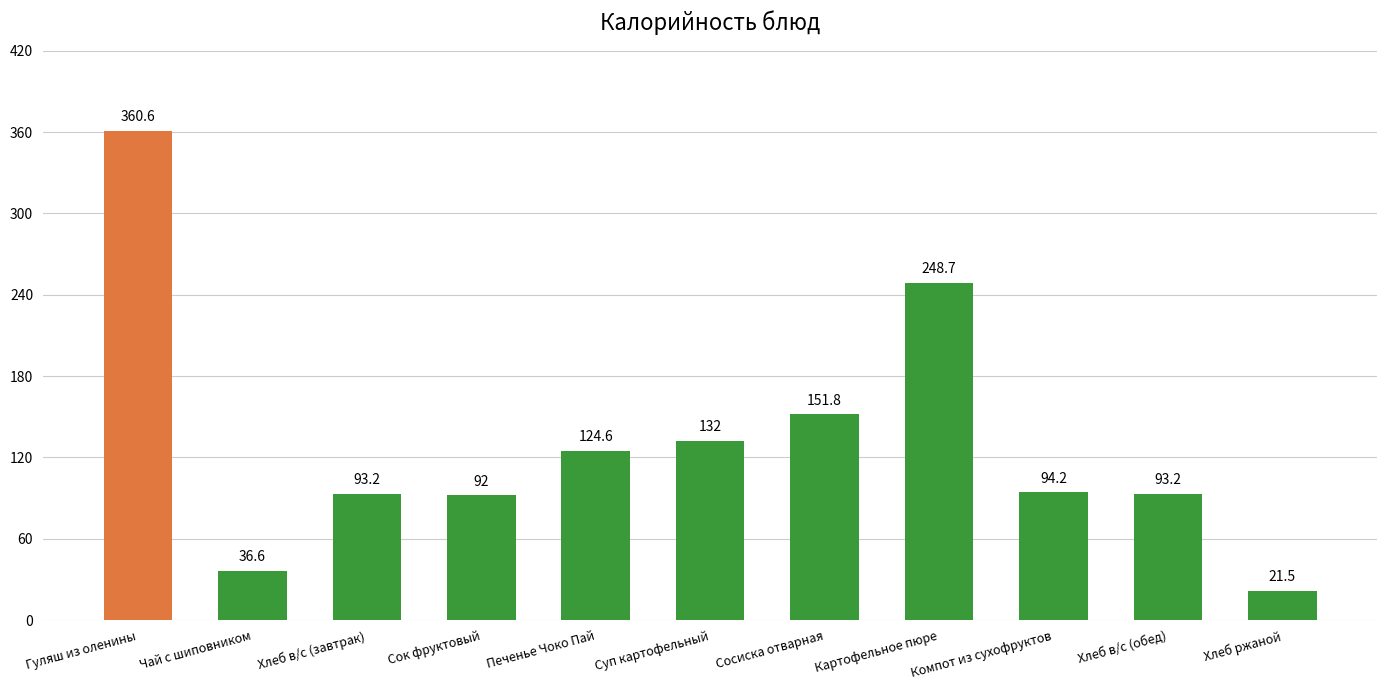

What value does the data have at Картофельное пюре?

248.7